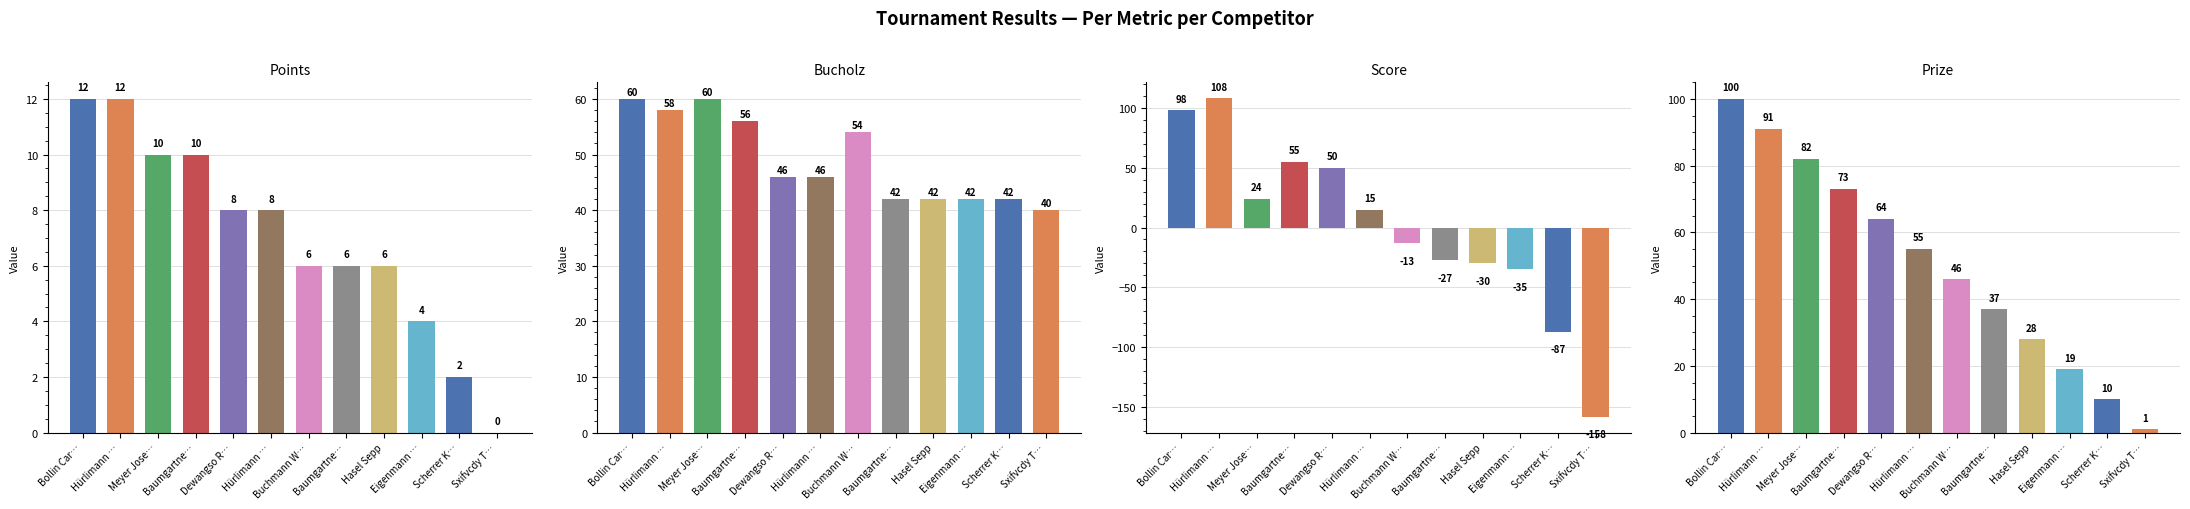

Reading left to right, what are all the values shown in this chart?

Points: 12	12	10	10	8	8	6	6	6	4	2	0
Bucholz: 60	58	60	56	46	46	54	42	42	42	42	40
Score: 98	108	24	55	50	15	-13	-27	-30	-35	-87	-158
Prize: 100	91	82	73	64	55	46	37	28	19	10	1